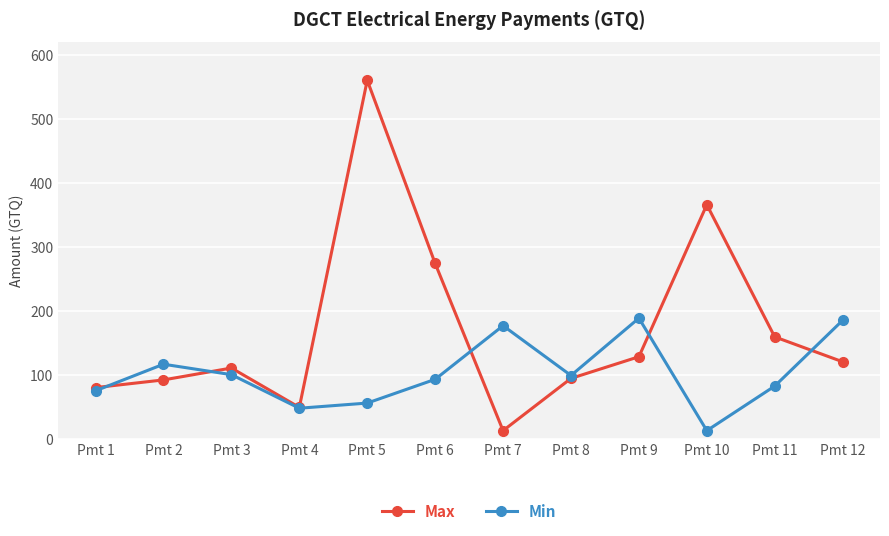

Which series has the widest spread of values?

Max